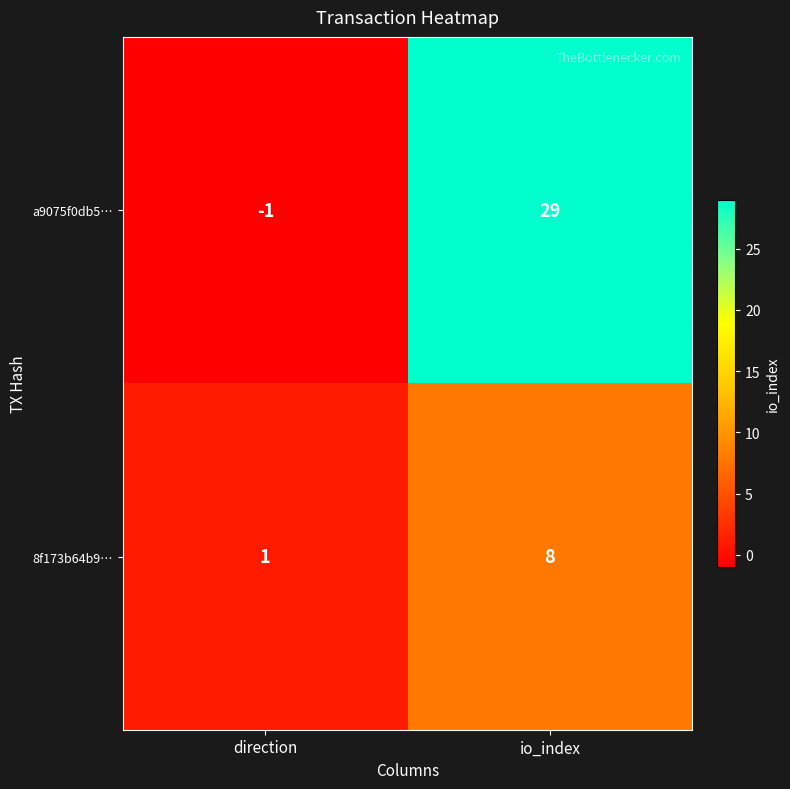

Where is 8f173b64b9… nearest to the value 4?

direction